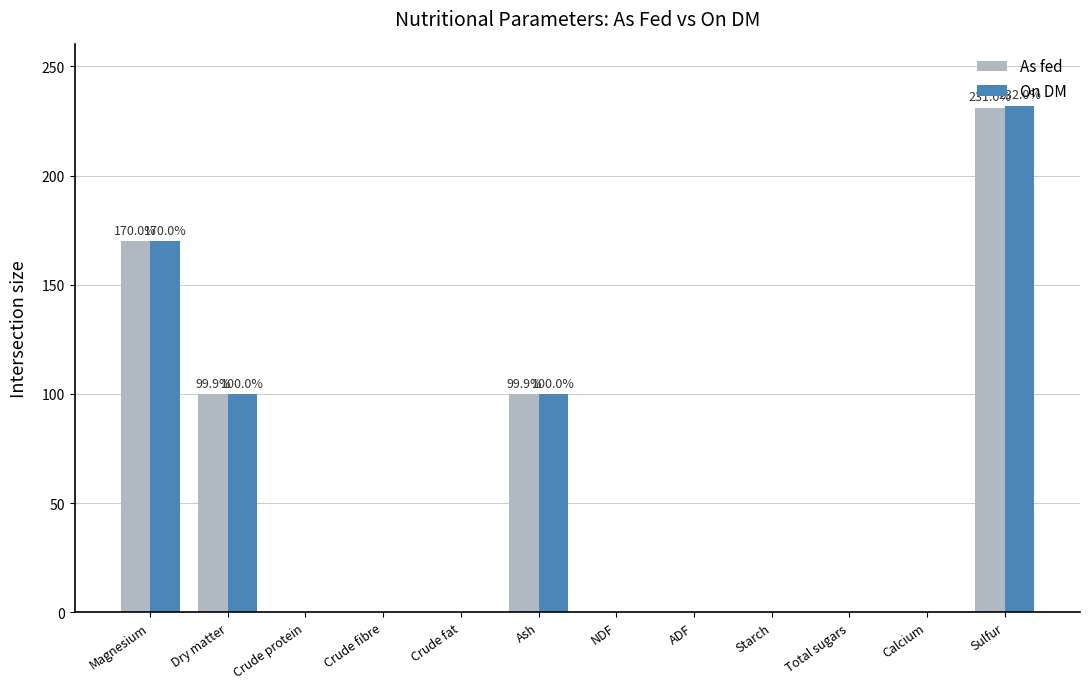

Which series has the widest spread of values?

On DM